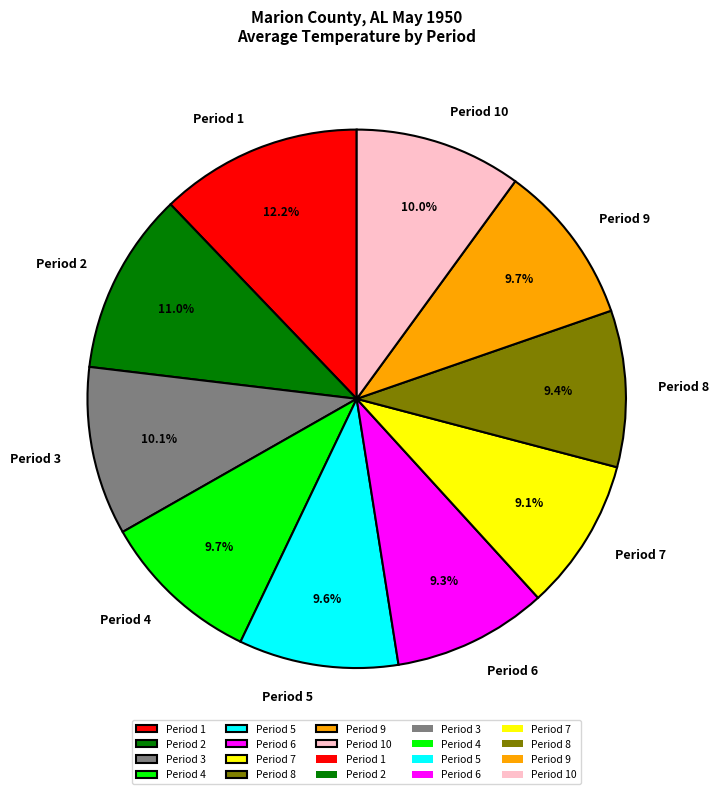

To the nearest percent, what is the average slice percentage?

10%